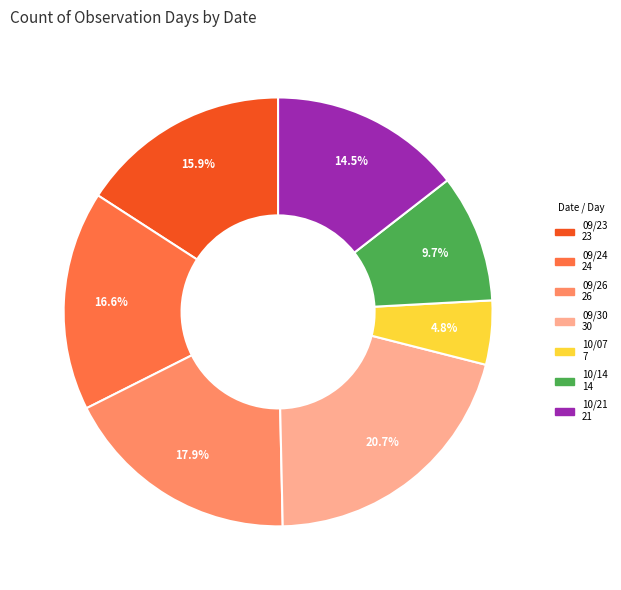

What portion of the pie excludes 09/30?

79.3%